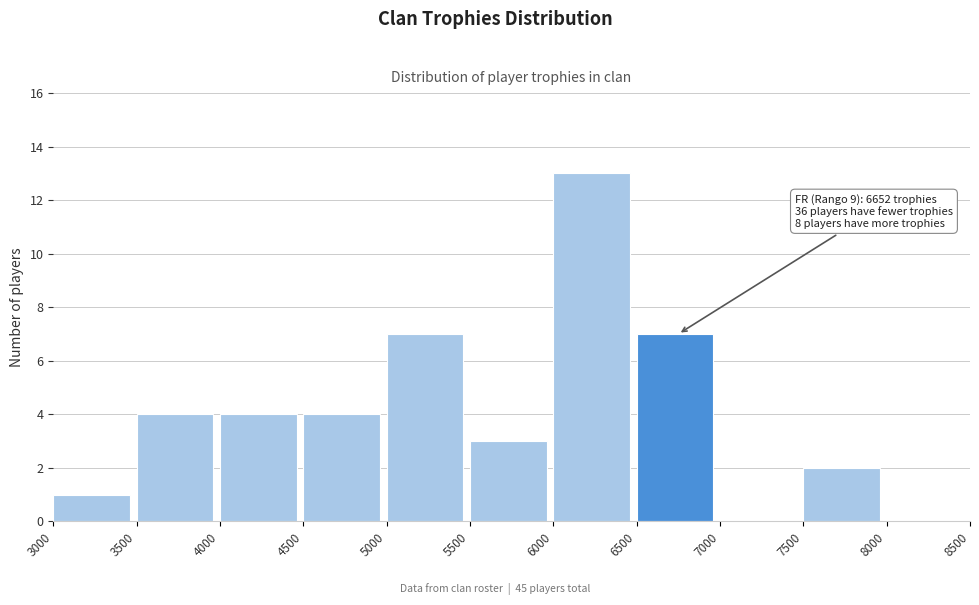

Over which range of the x-axis is the bar tallest?

6000 to 6500